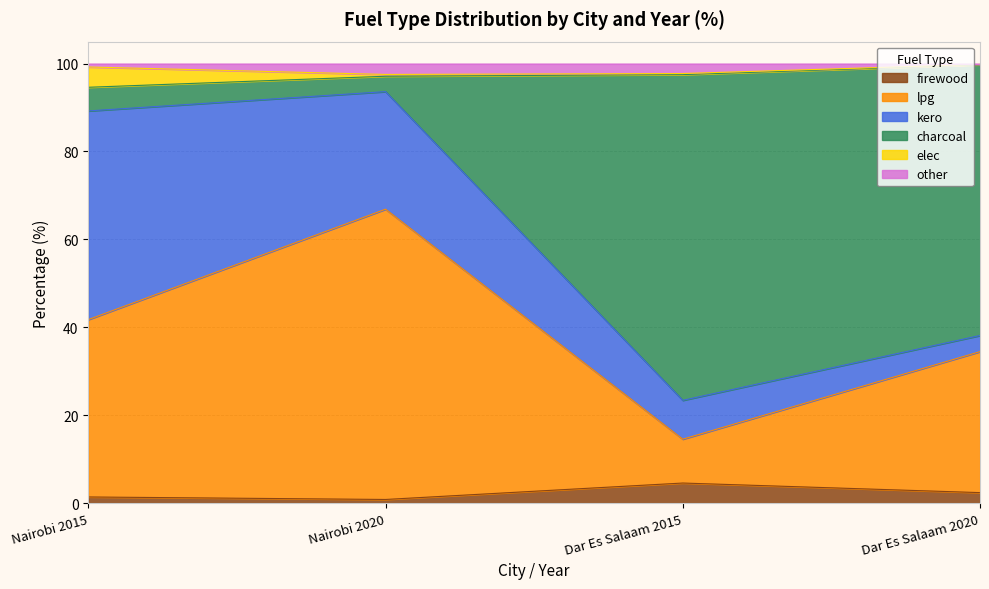

True or false: lpg and firewood intersect in this chart.

False